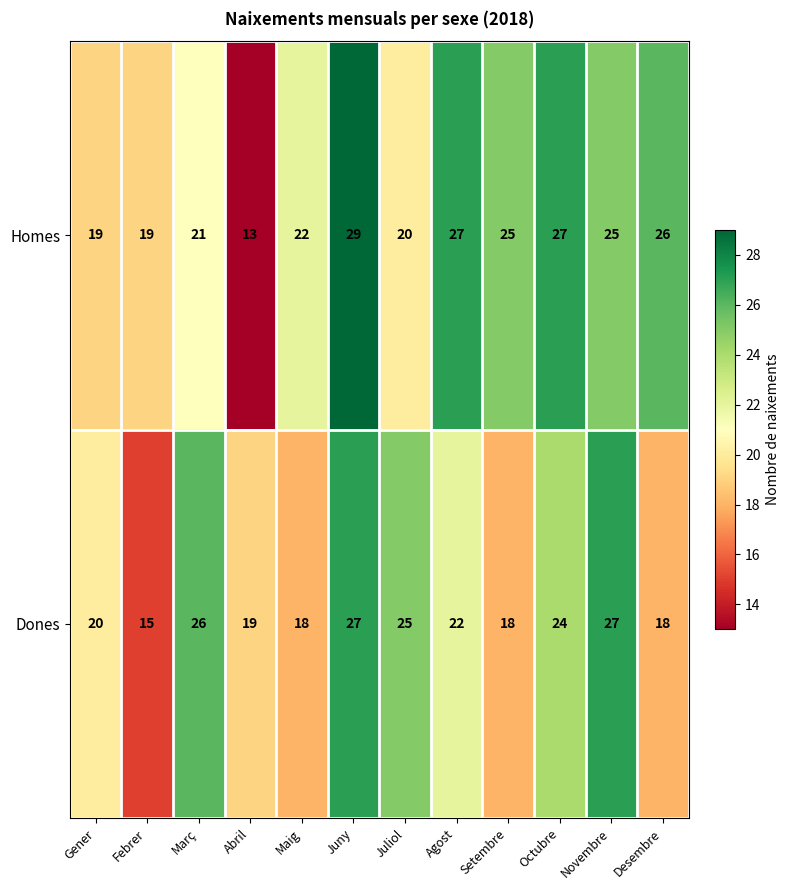

Where does the Dones series first go above 22?

Març